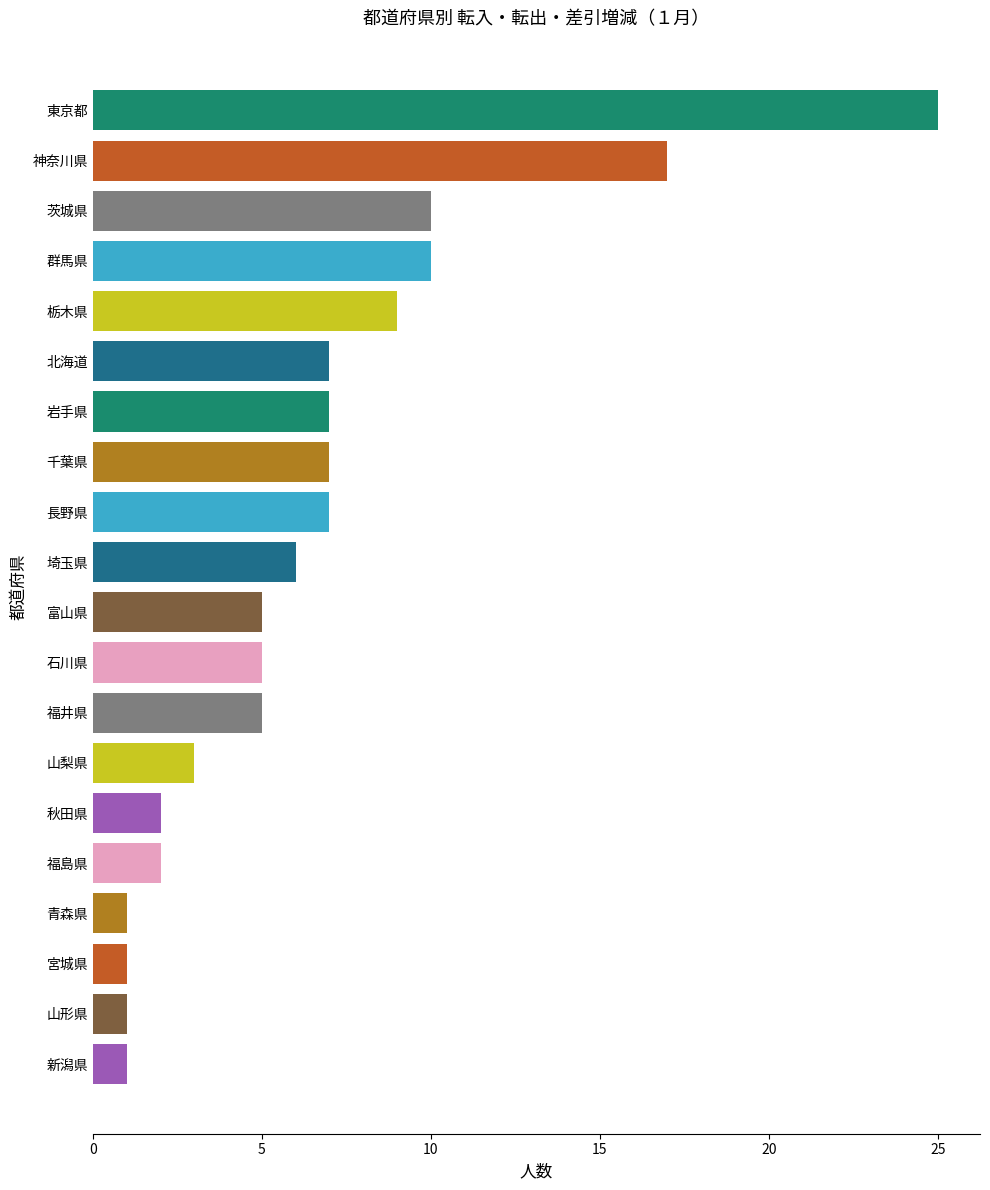

What is the sum of all values?

131